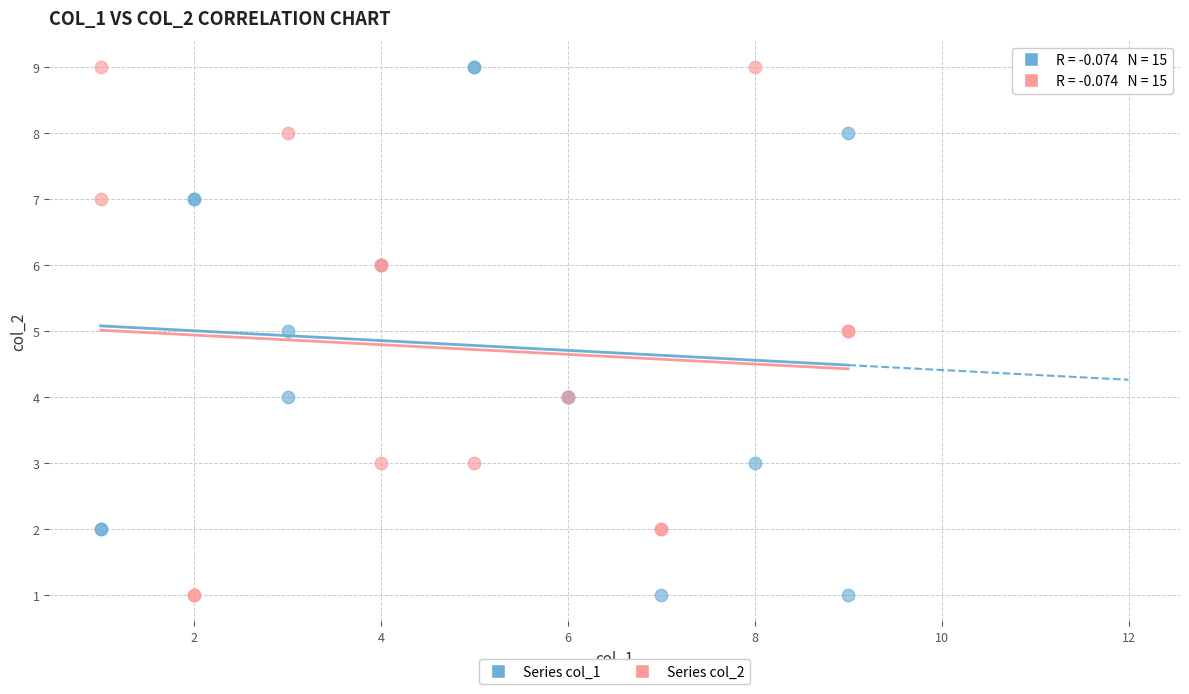

What are all the series names shown in the legend?

Series col_1, Series col_2